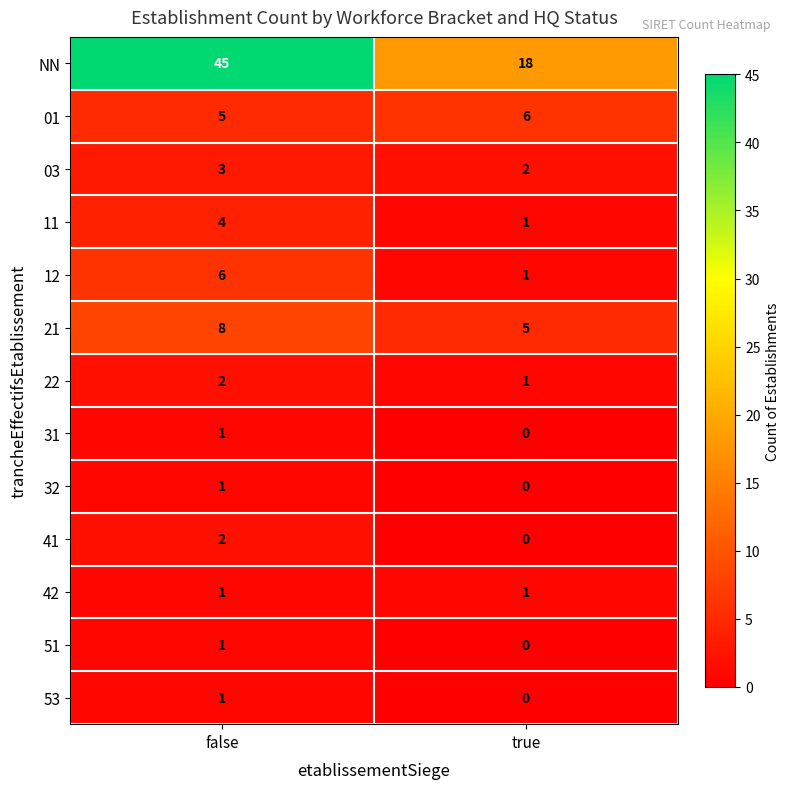

Between false and true, which series saw the biggest shift?

NN